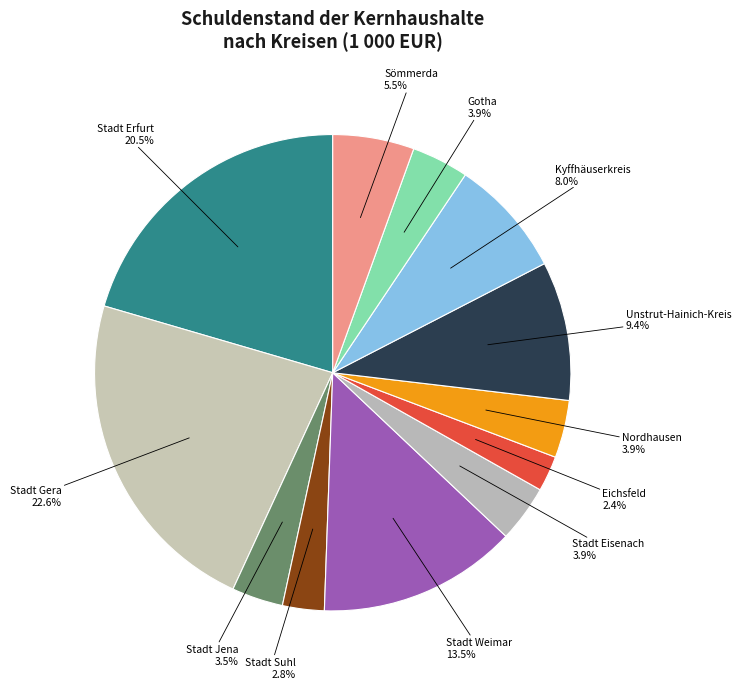

Which category has the biggest portion of the pie?

Stadt Gera